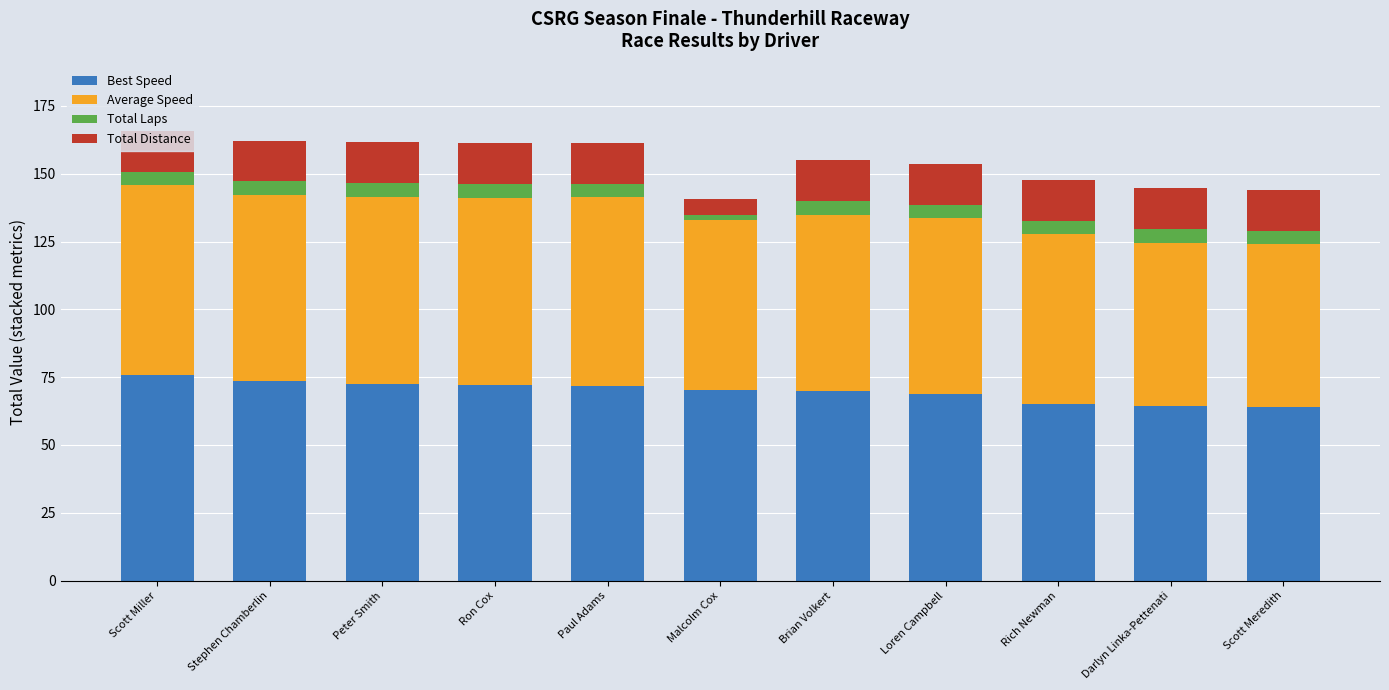

What is the total value across all series at Loren Campbell?

153.6